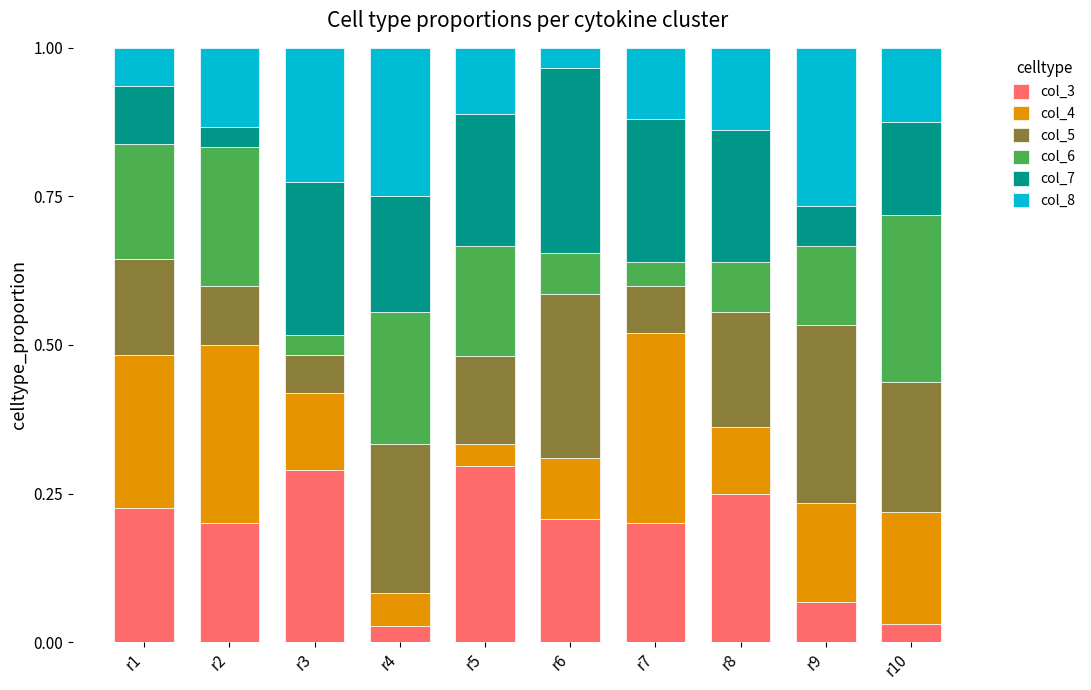

Which series changed the most between r1 and r6?

col_7